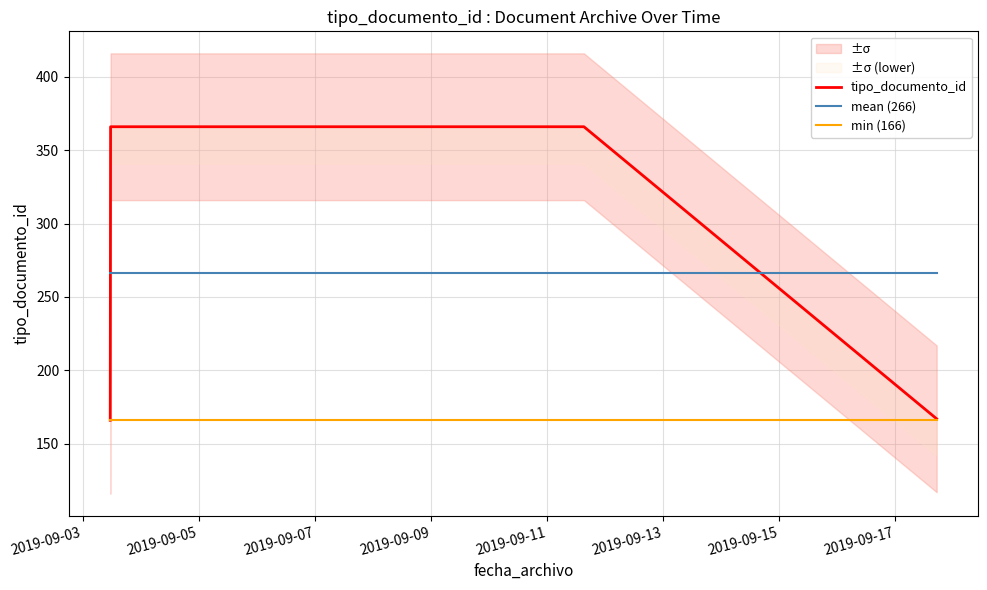

What is the maximum value shown in the chart?

366.0